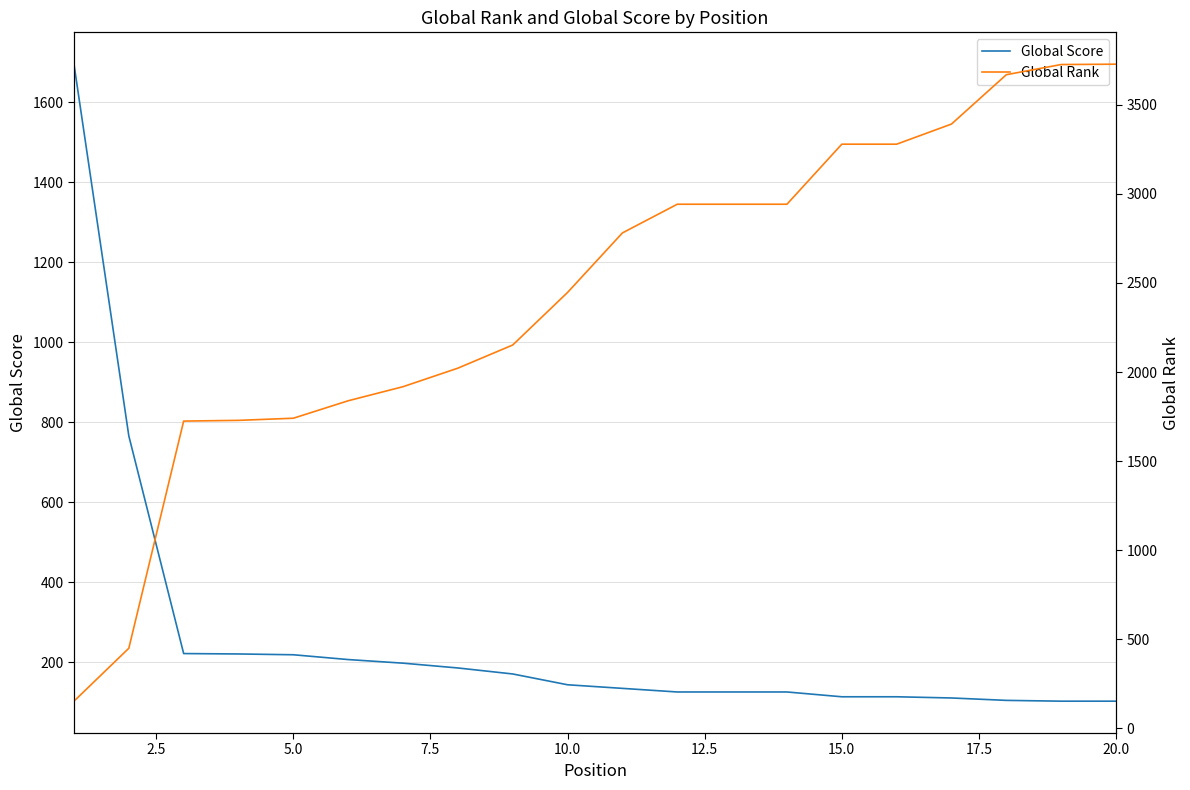

How many intersections are there between Global Rank and Global Score?

1